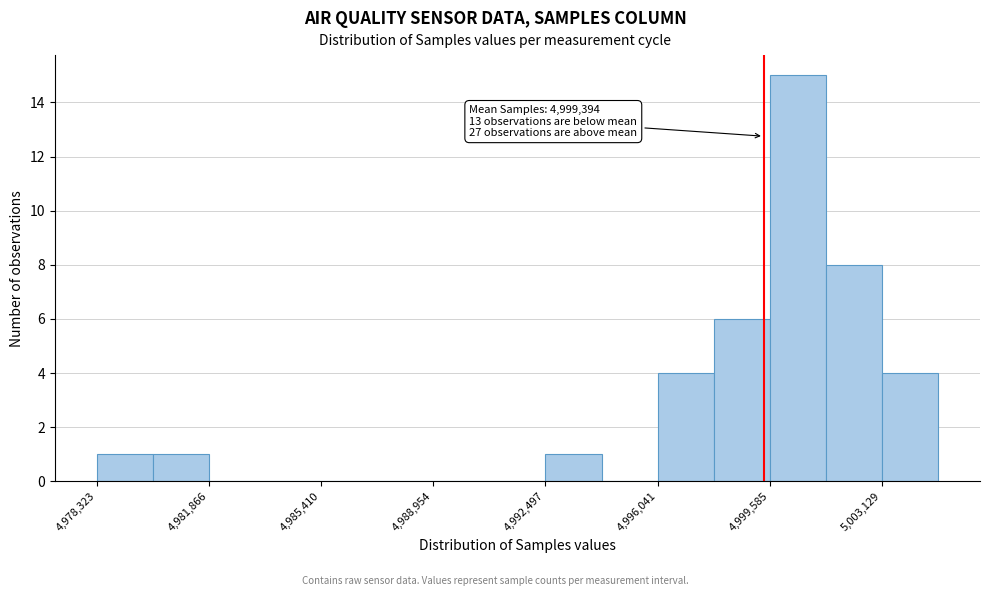

Around what value on the x-axis is the tallest bar? Give the approximate position of its centre, as read against the axis.

5000500